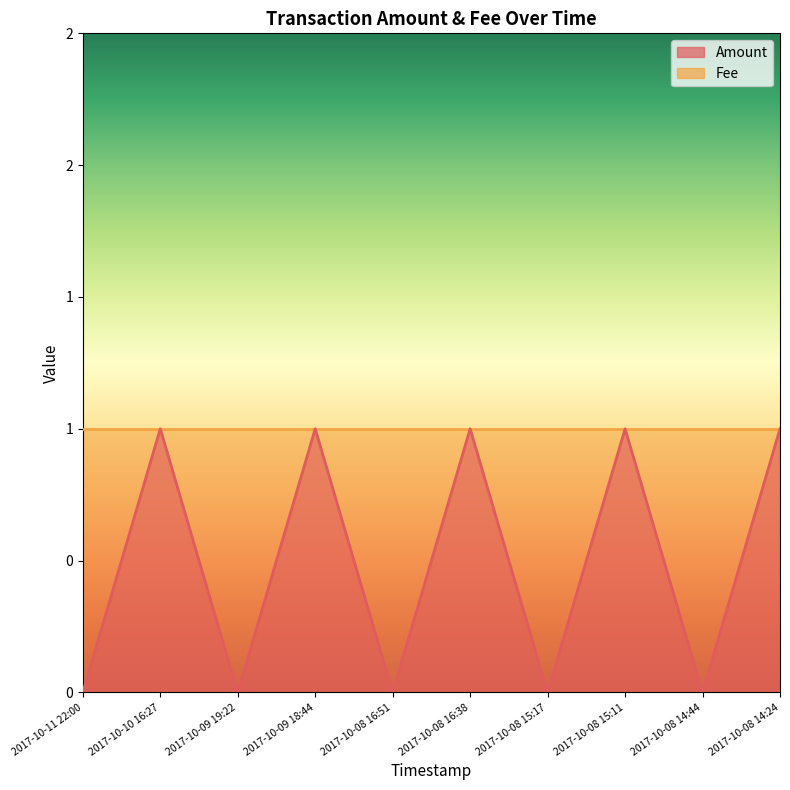

At which label is the value closest to 0?

2017-10-11 22:00